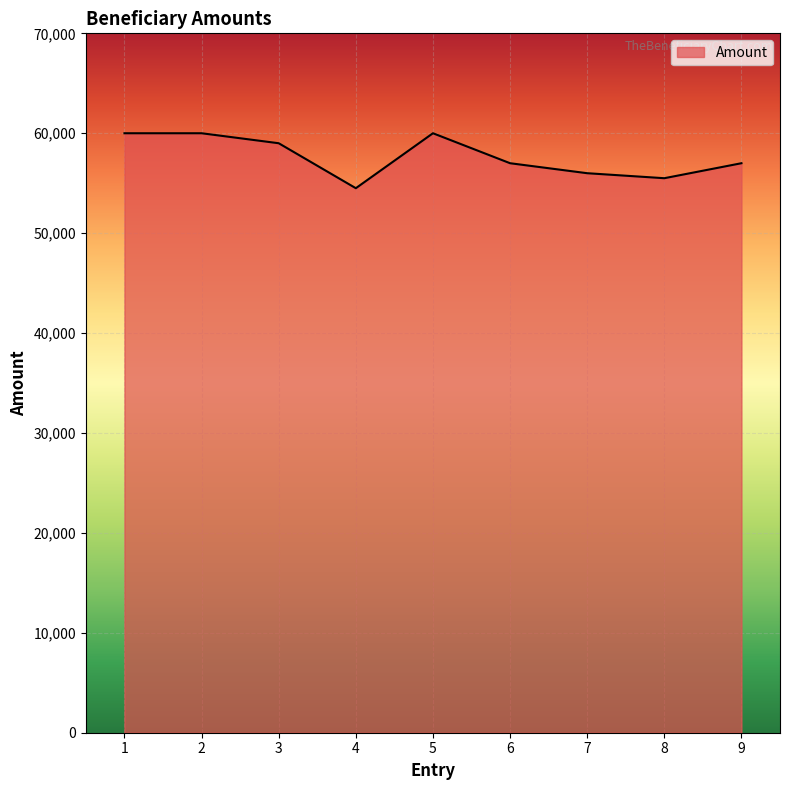

What is the maximum value shown in the chart?

60000